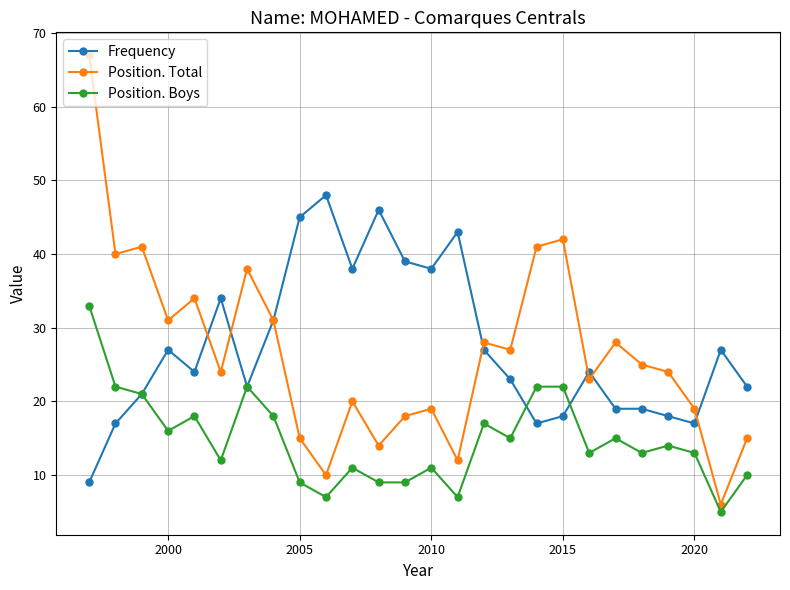

What is the greatest value displayed?

67